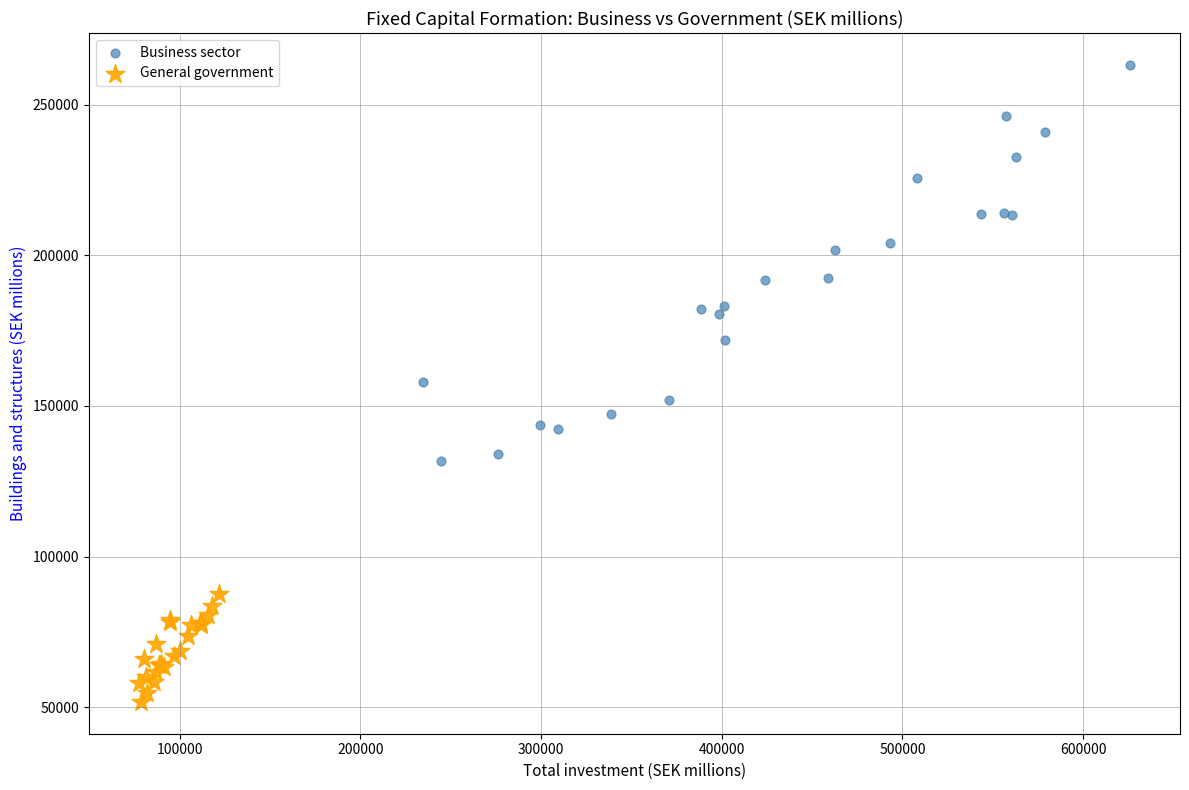

What are all the series names shown in the legend?

Business sector, General government